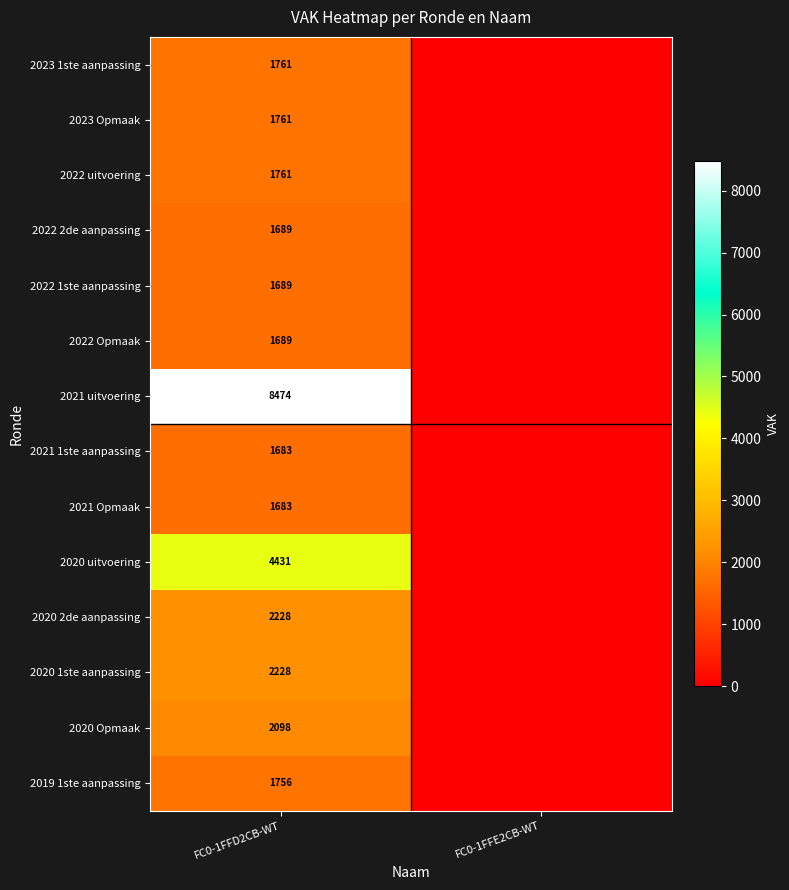

The value of 2020 1ste aanpassing at FC0-1FFD2CB-WT is 1414. True or false?

False